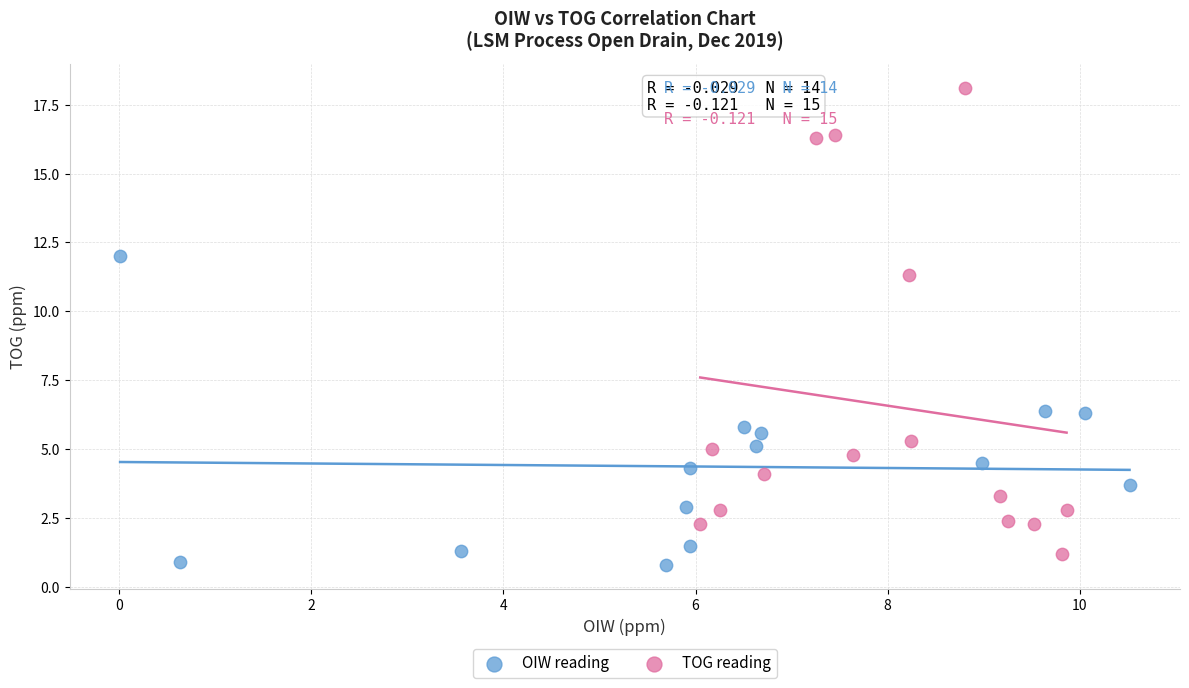

What are all the series names shown in the legend?

OIW reading, TOG reading